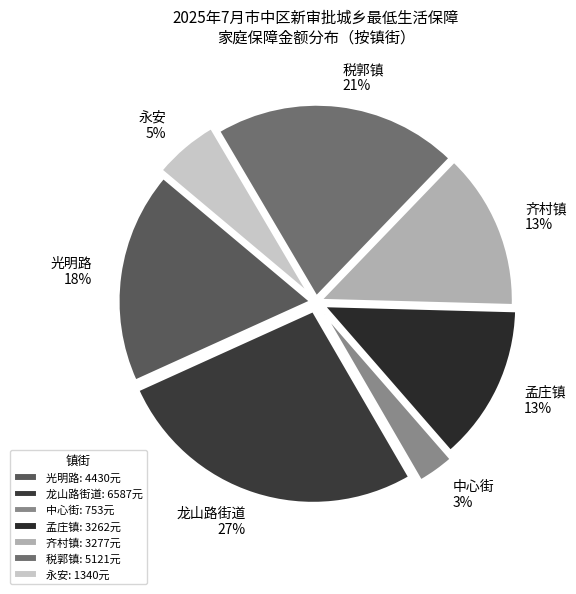

To the nearest percent, what is the combined percentage of 中心街 and 光明路?

21%